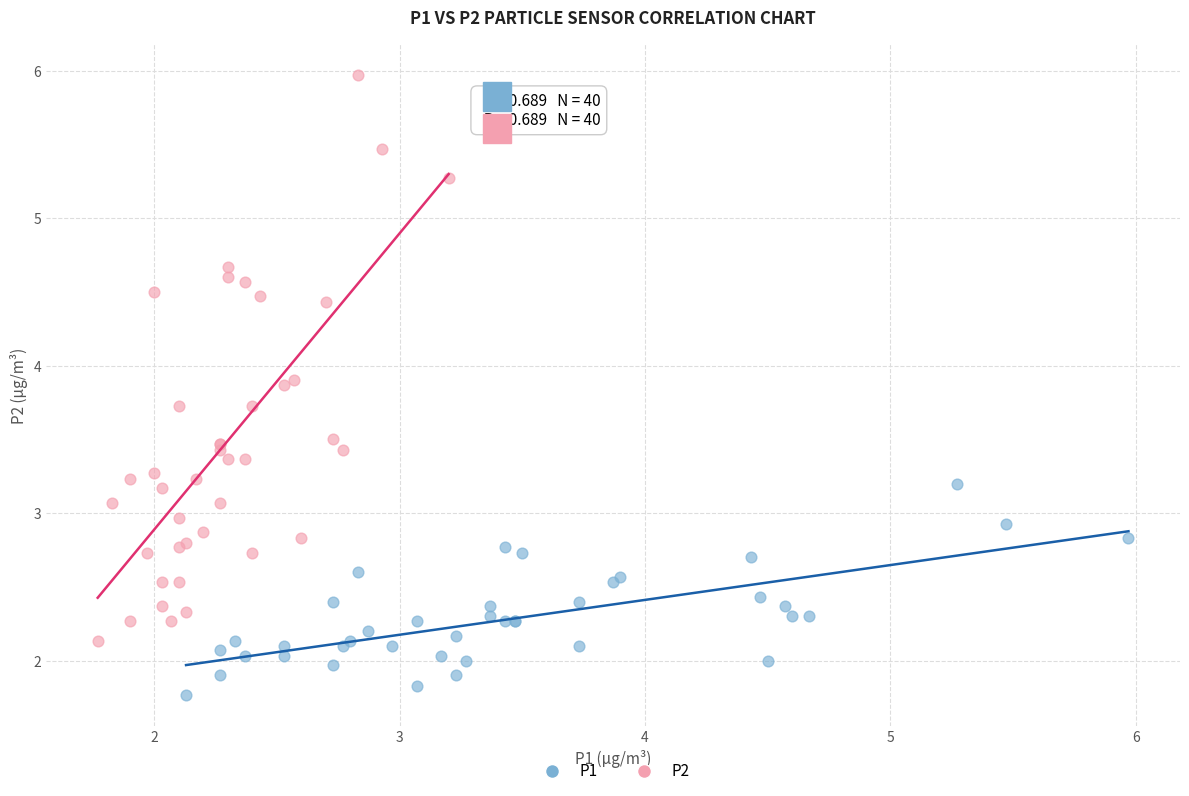

What are all the series names shown in the legend?

P1, P2